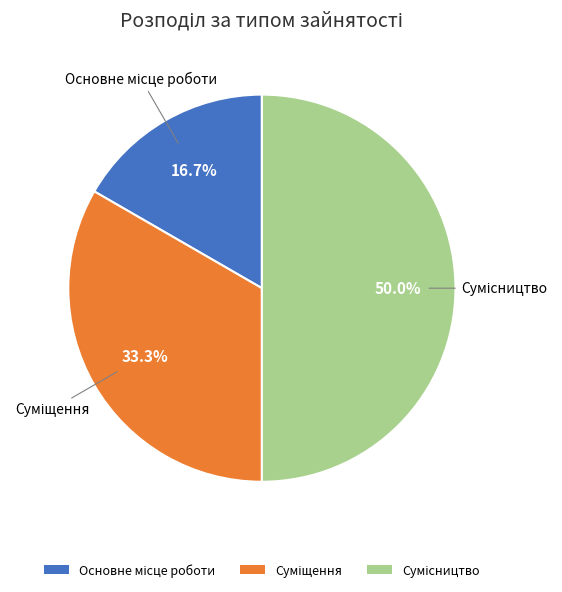

How many segments does this pie chart have?

3